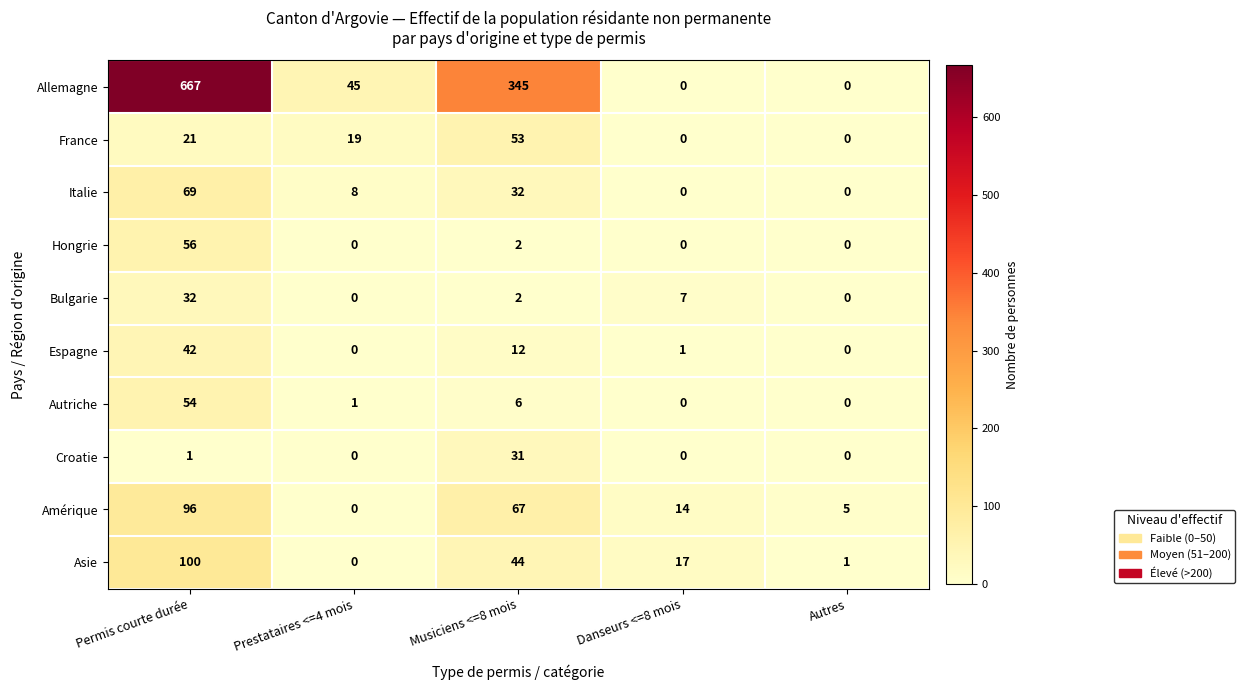

Which series has the widest spread of values?

Allemagne